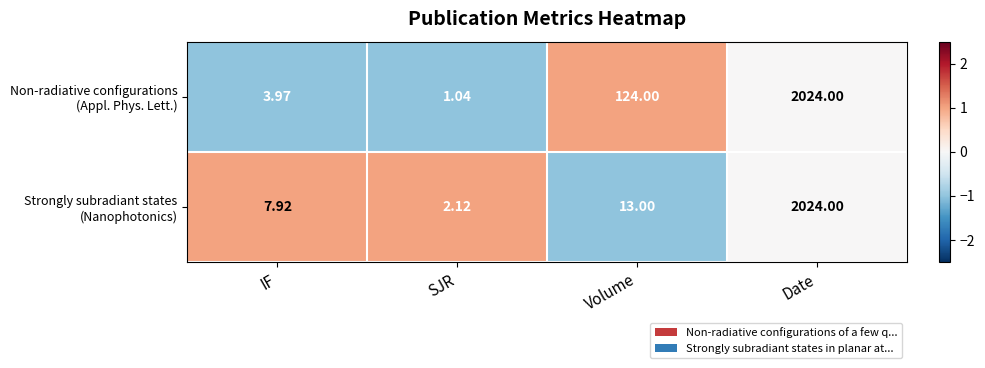

Which category has the lowest value across all series?

SJR